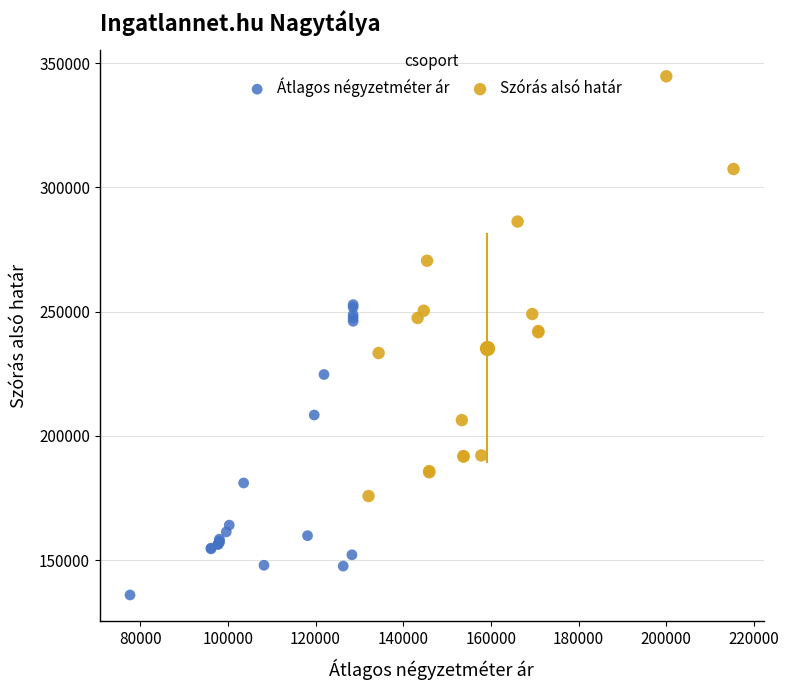

Which series has the widest spread of Y values?

Szórás alsó határ